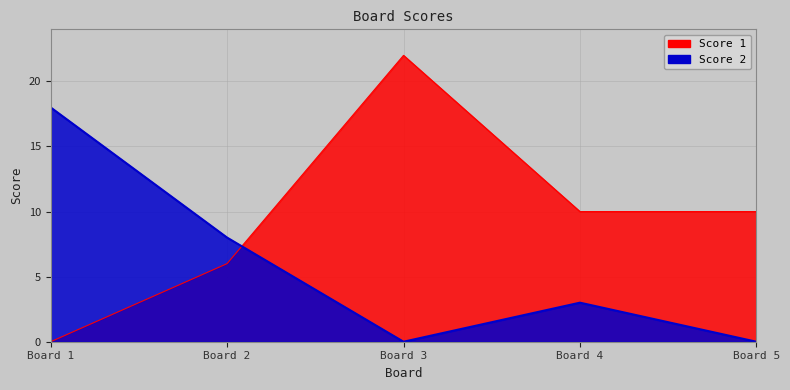

True or false: Score 1 and Score 2 cross at least once.

True